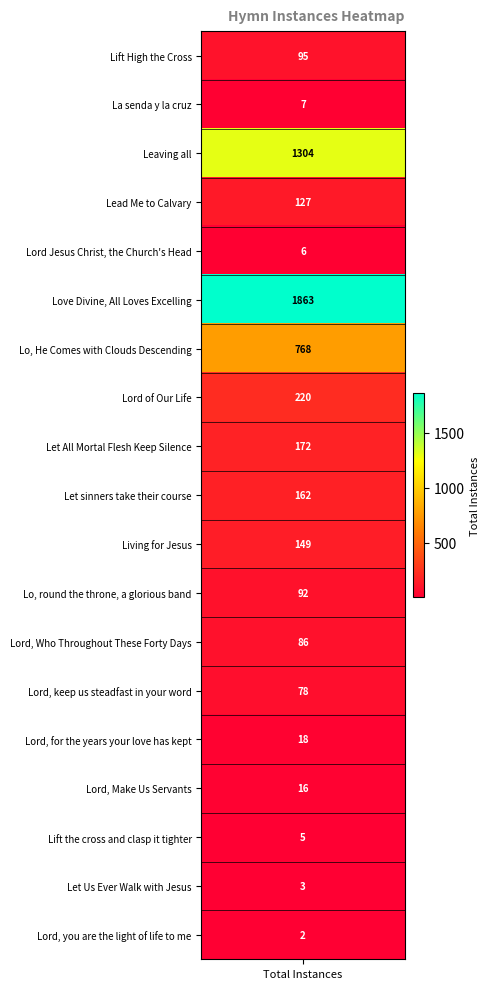

Rank the categories by value from lowest to highest.

Lord, you are the light of life to me, Let Us Ever Walk with Jesus, Lift the cross and clasp it tighter, Lord Jesus Christ, the Church's Head, La senda y la cruz, Lord, Make Us Servants, Lord, for the years your love has kept, Lord, keep us steadfast in your word, Lord, Who Throughout These Forty Days, Lo, round the throne, a glorious band, Lift High the Cross, Lead Me to Calvary, Living for Jesus, Let sinners take their course, Let All Mortal Flesh Keep Silence, Lord of Our Life, Lo, He Comes with Clouds Descending, Leaving all, Love Divine, All Loves Excelling